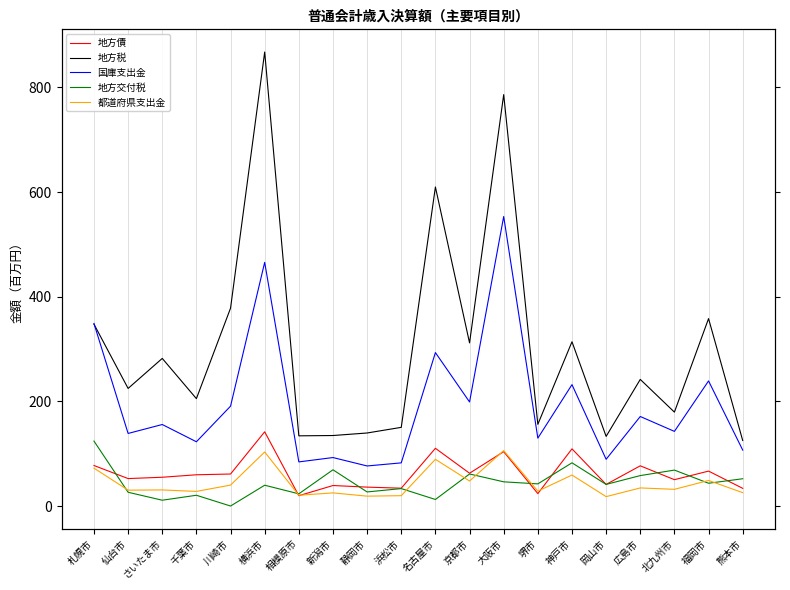

Between which two adjacent categories do 都道府県支出金 and 地方債 first intersect?

横浜市 and 相模原市